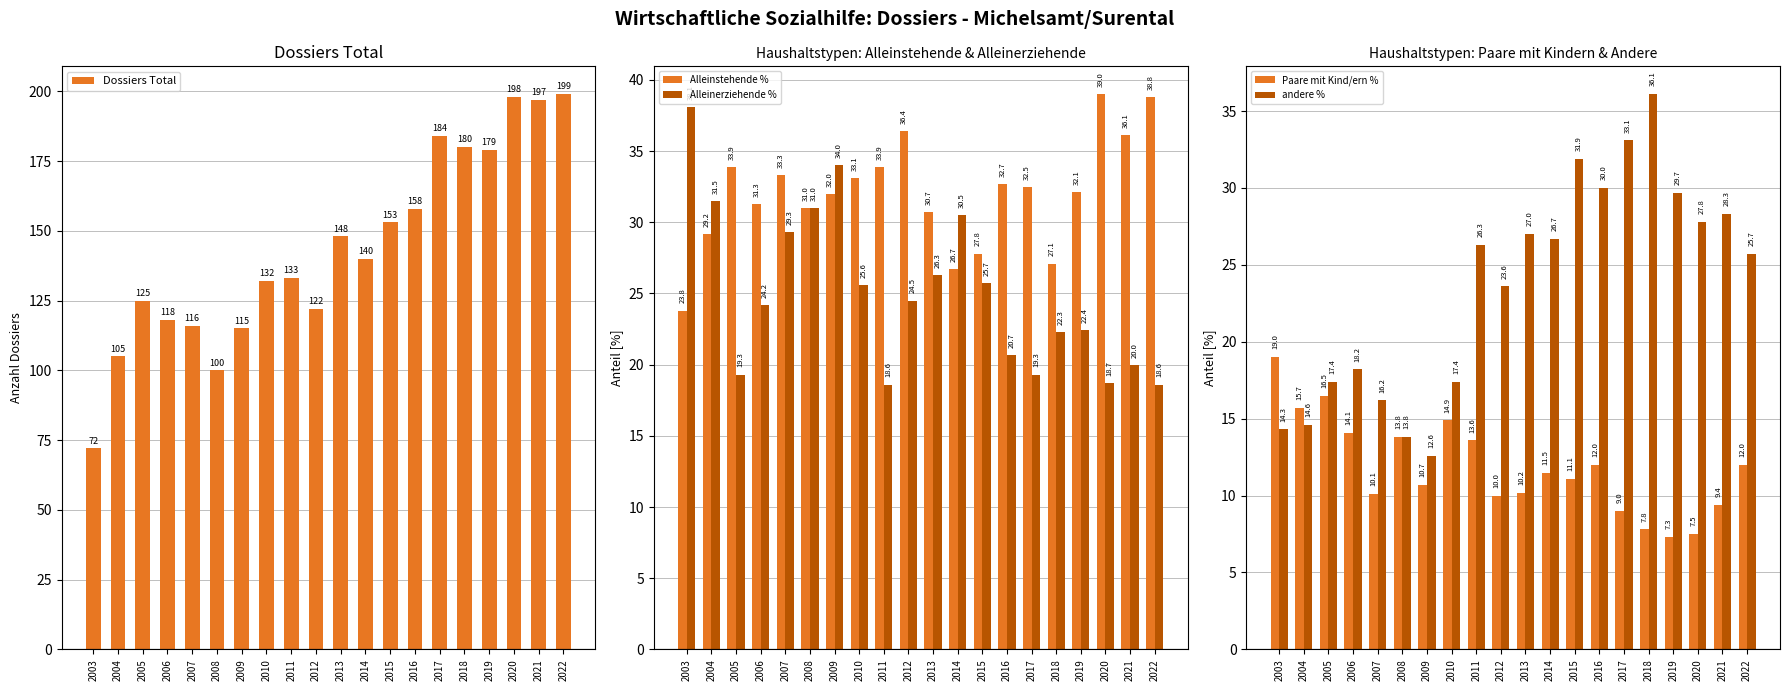

At which label does andere % first exceed 26?

2011